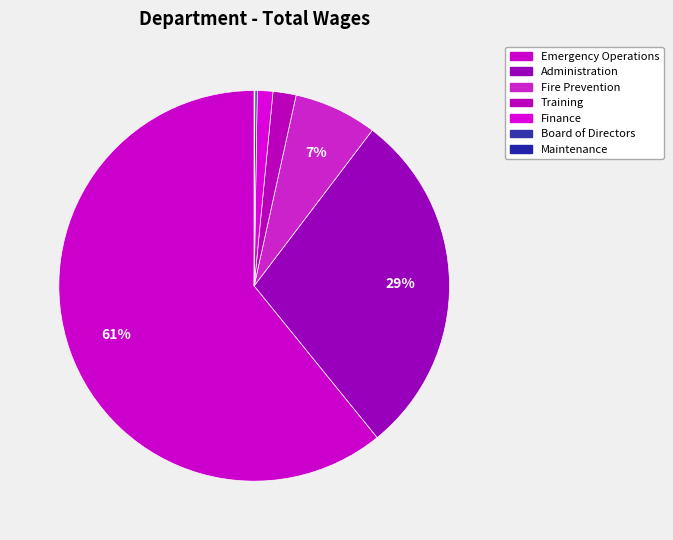

Which category accounts for the majority?

Emergency Operations